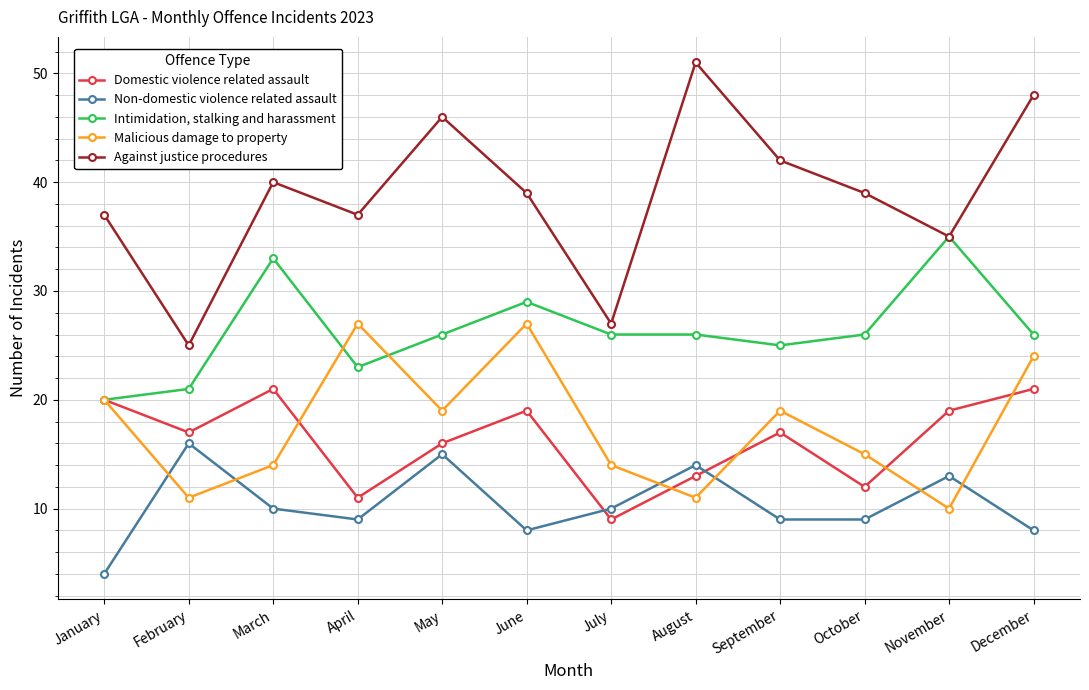

What is the smallest value displayed?

4